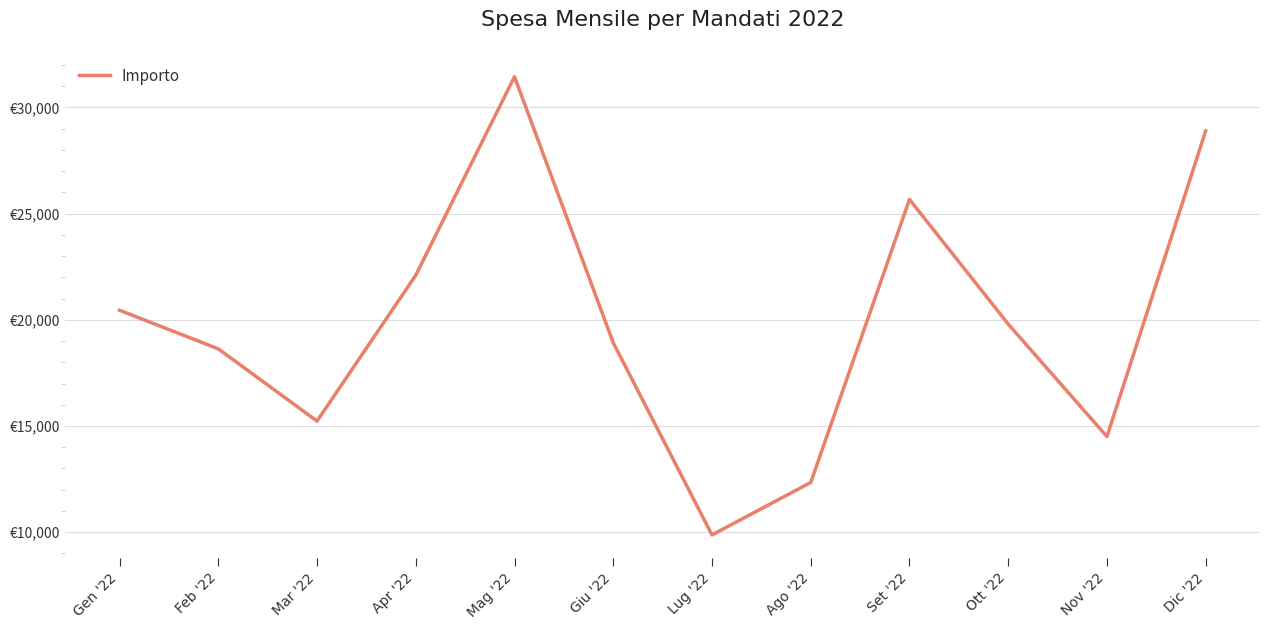

List the labels in order of value, smallest first.

Lug '22, Ago '22, Nov '22, Mar '22, Feb '22, Giu '22, Ott '22, Gen '22, Apr '22, Set '22, Dic '22, Mag '22